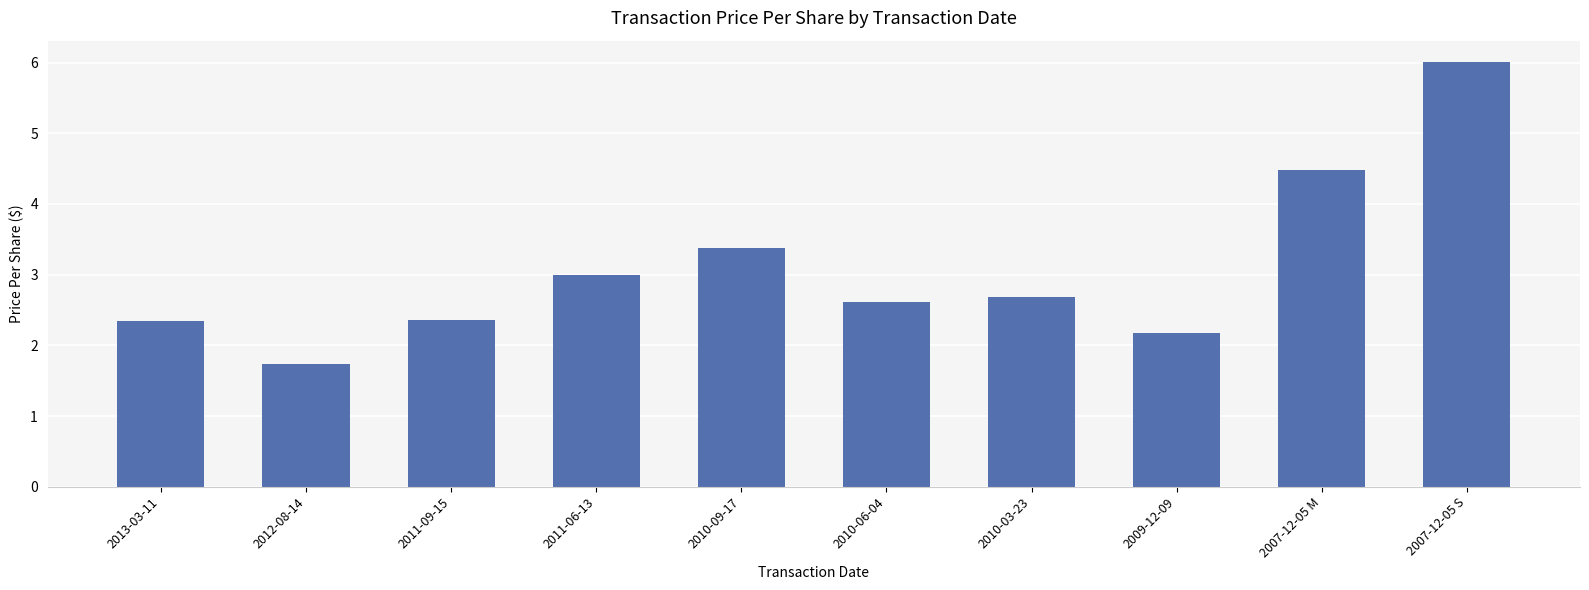

What is the difference between the maximum and second lowest values?

3.8